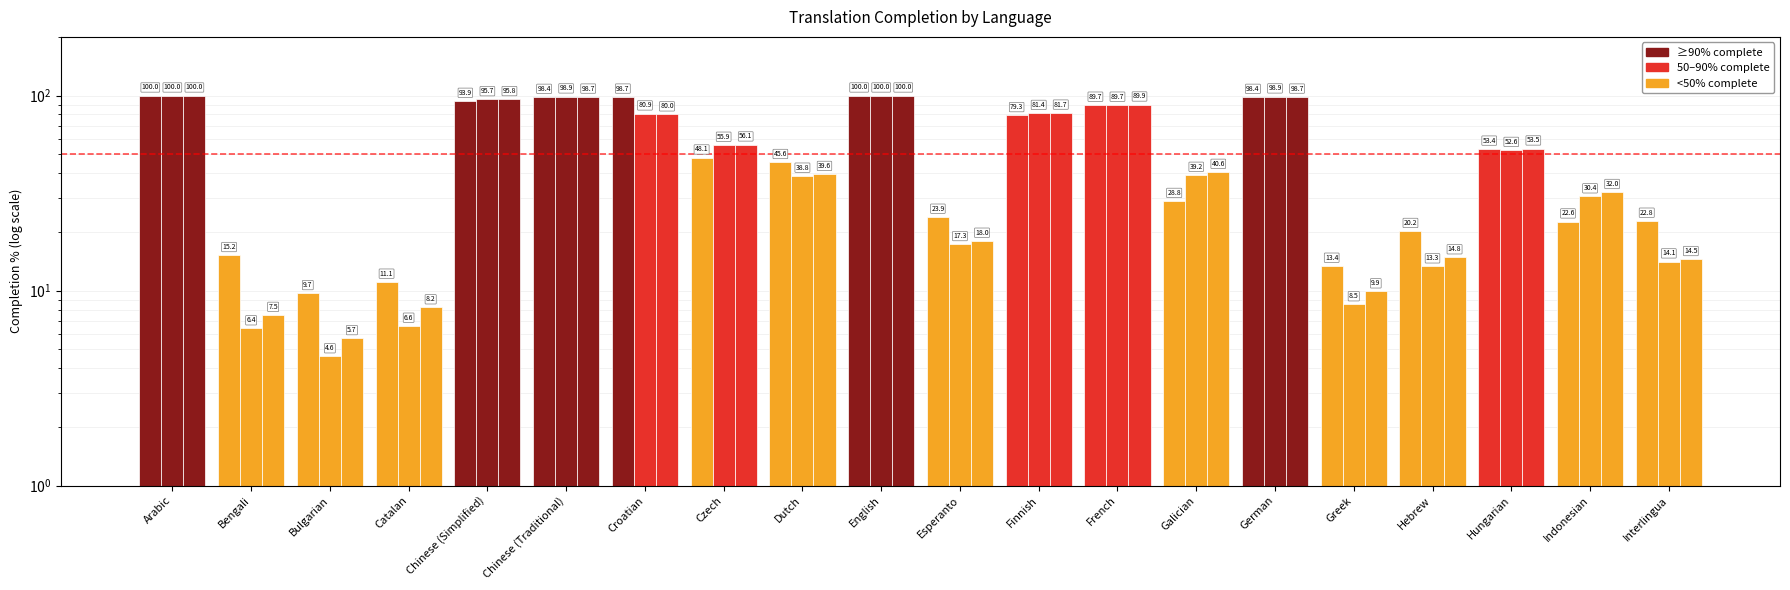

What is the total value across all series at Indonesian?

85.0